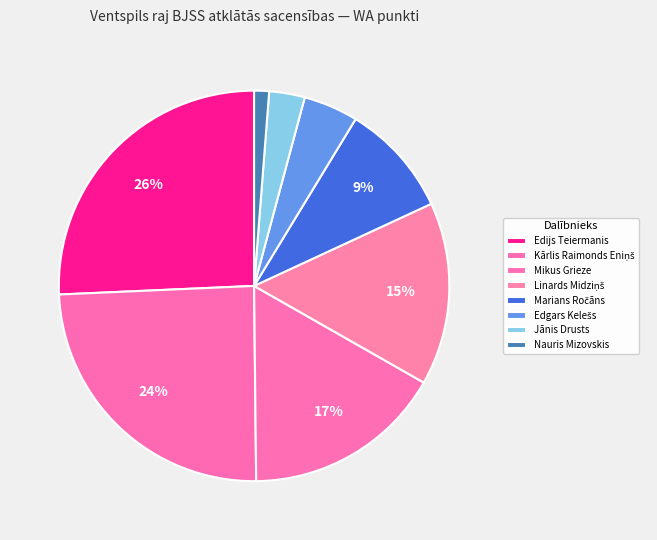

How many segments does this pie chart have?

8